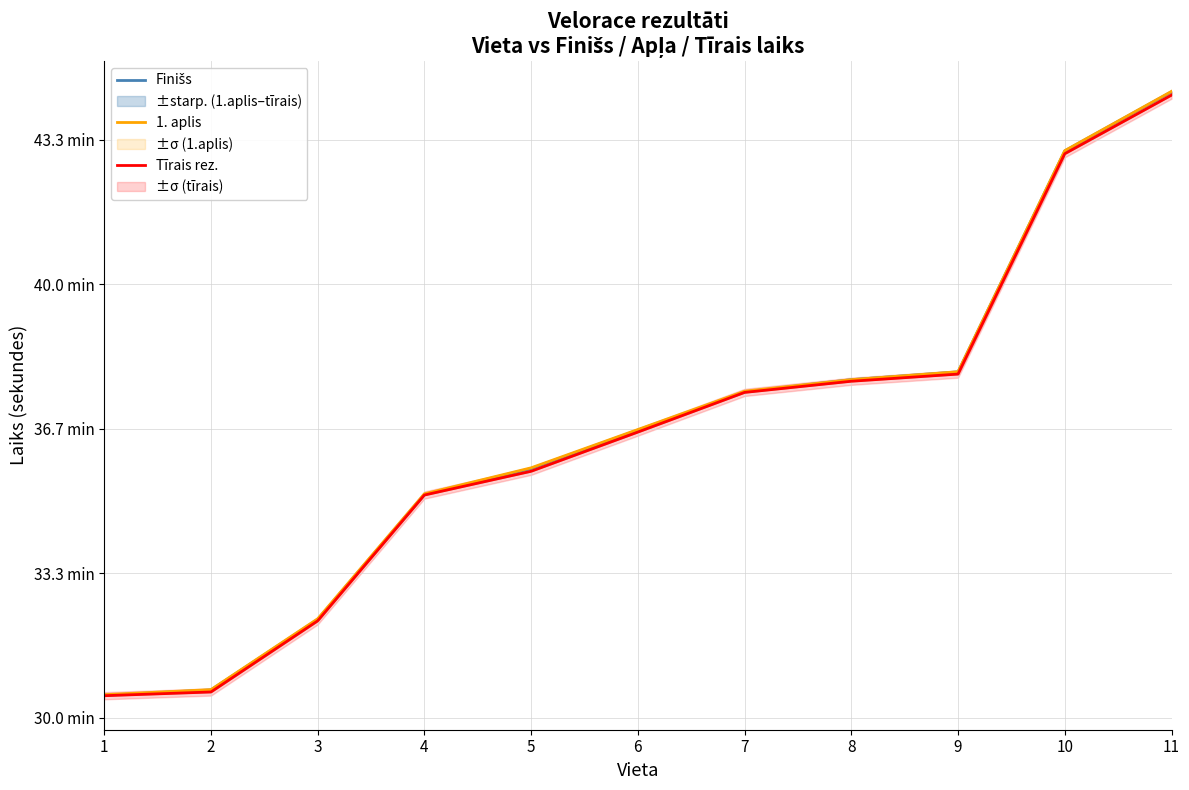

Rank the series by their average value, from lowest to highest.

Tīrais rez., Finišs, 1. aplis